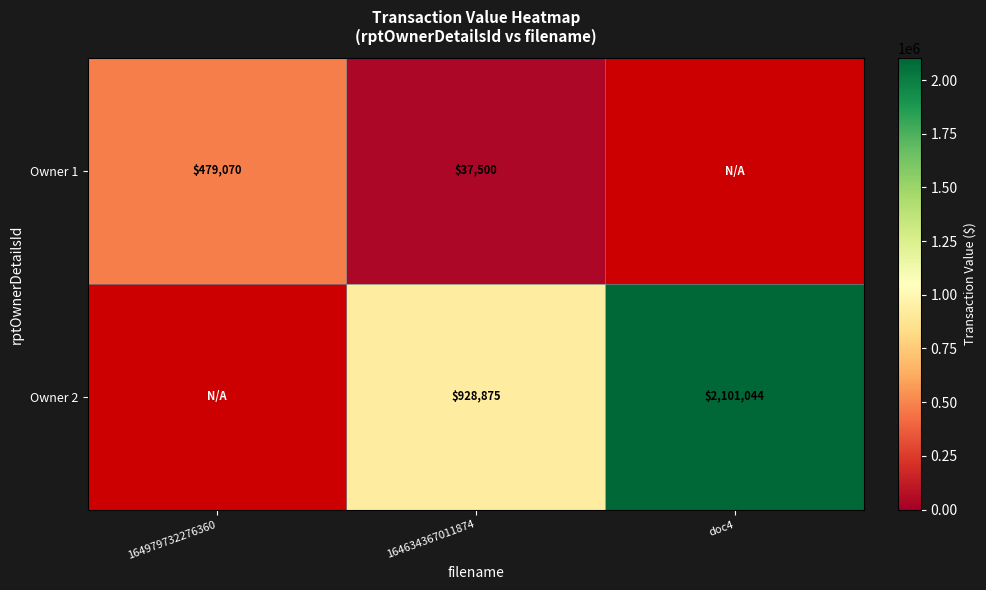

At how many categories does at least one series exceed 1130838?

1